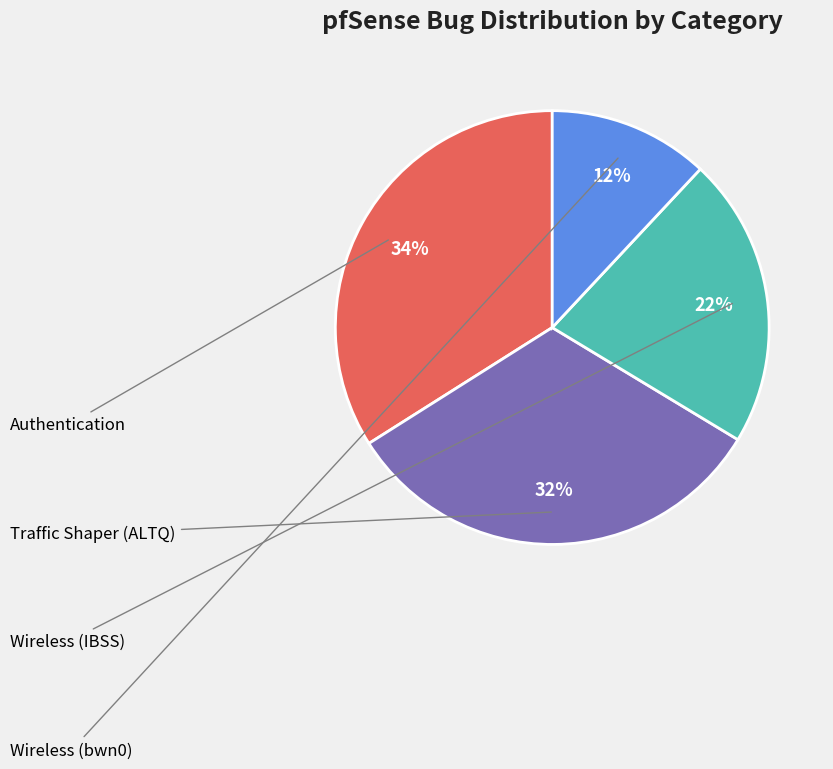

Does any single category account for the majority?

No